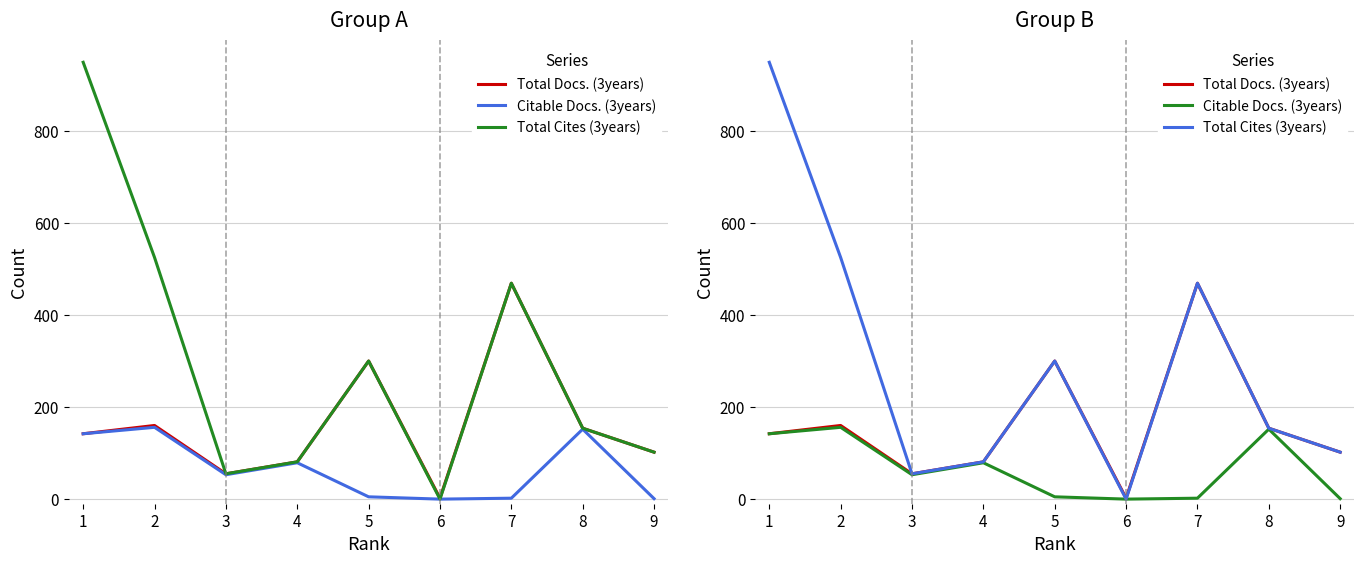

Reading left to right, what are all the values shown in this chart?

Total Docs. (3years): 142	160	55	81	300	2	469	154	102
Citable Docs. (3years): 142	156	53	79	5	0	2	152	1
Total Cites (3years): 949	525	55	81	300	0	469	154	102